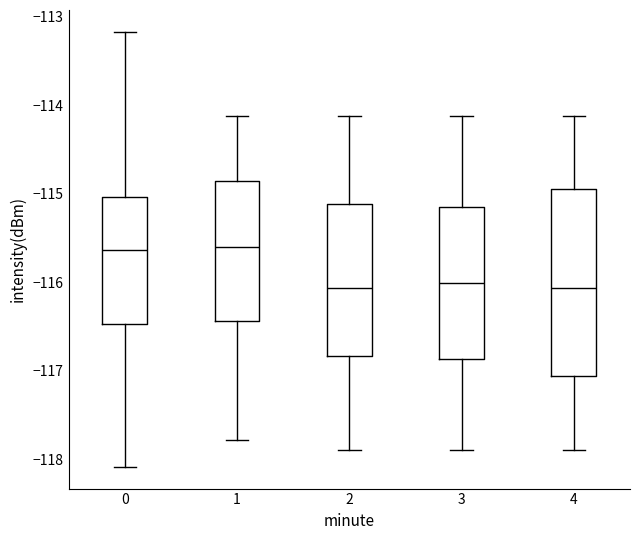

Which box is the tallest, from its lower edge to its upper edge?

4